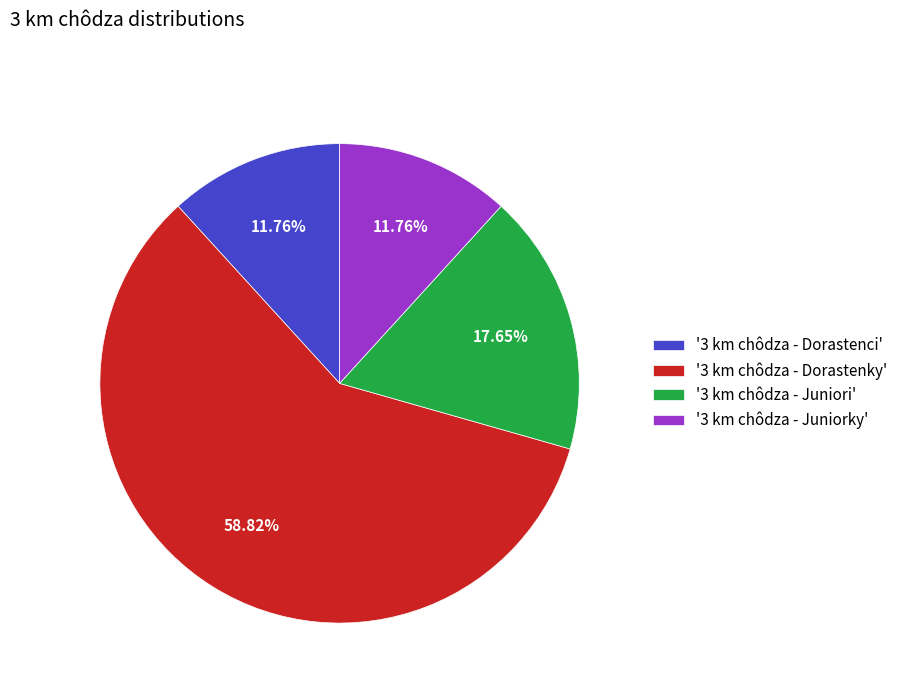

Combined, do '3 km chôdza - Dorastenci' and '3 km chôdza - Juniori' account for over 50%?

No